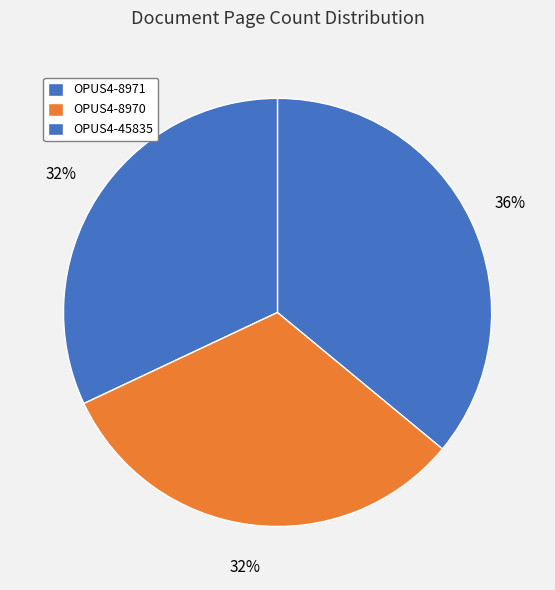

Is the sum of OPUS4-45835 and OPUS4-8971 greater than half?

Yes